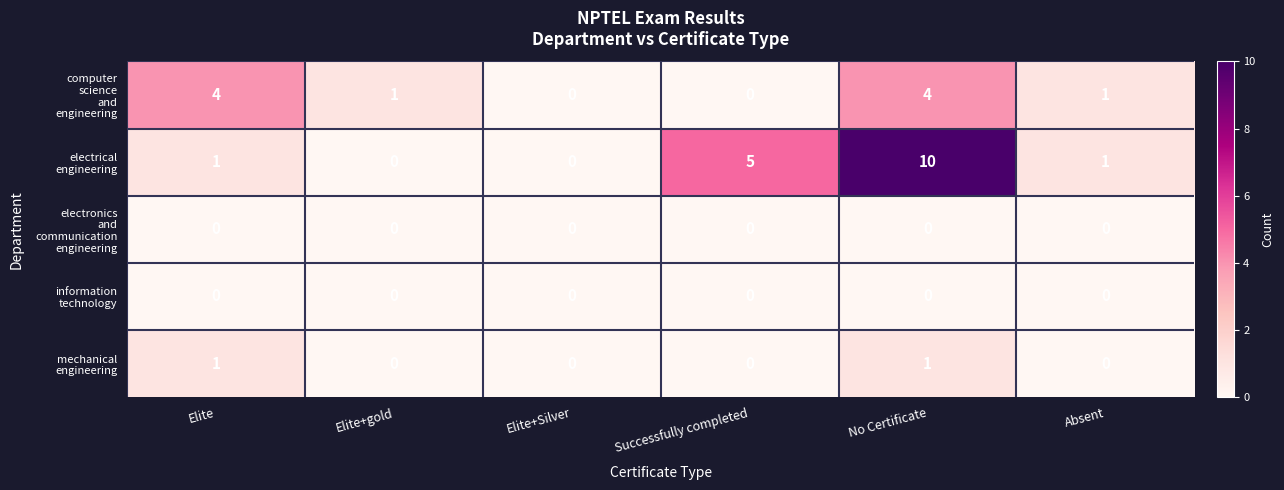

What is the maximum value shown in the chart?

10